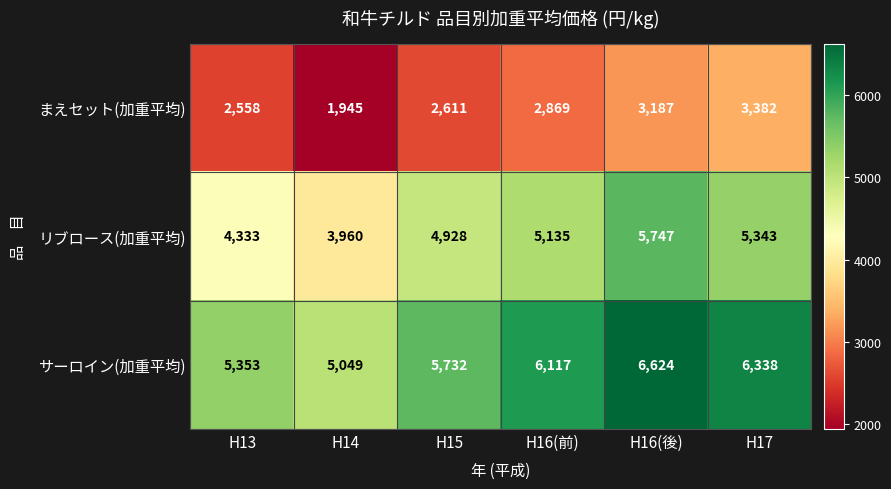

At H16(後), list the series in order from smallest to largest.

まえセット(加重平均), リブロース(加重平均), サーロイン(加重平均)